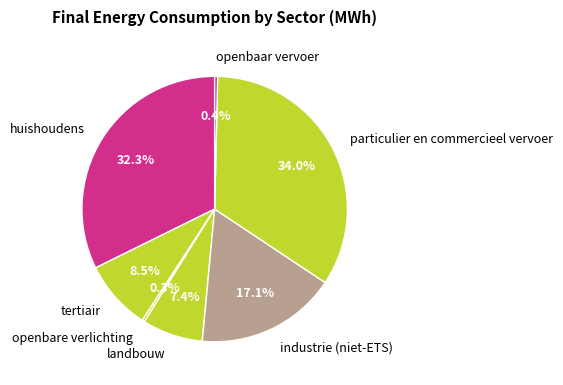

Is there a majority slice in this chart?

No